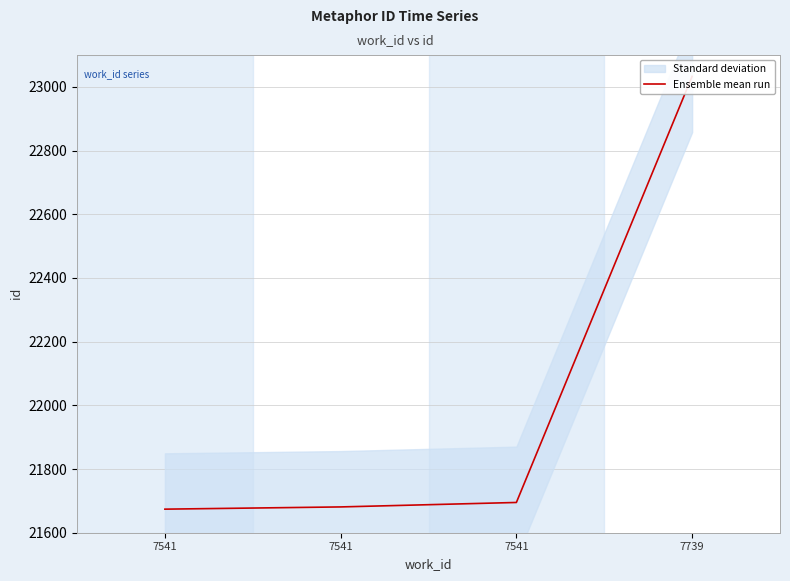

At which label is the value closest to 22353?

7541